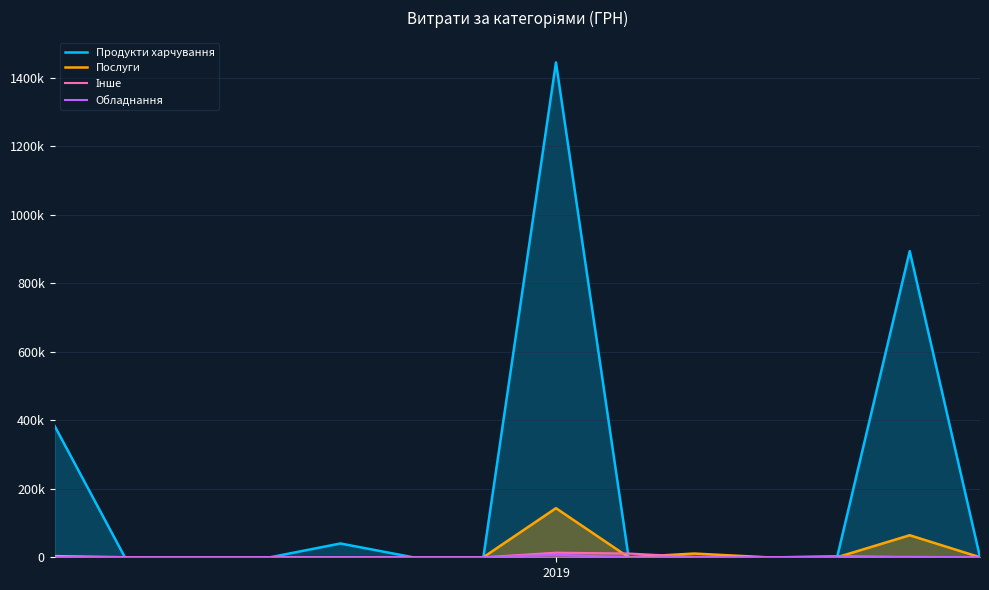

Does the chart display data point markers on the line(s)?

No